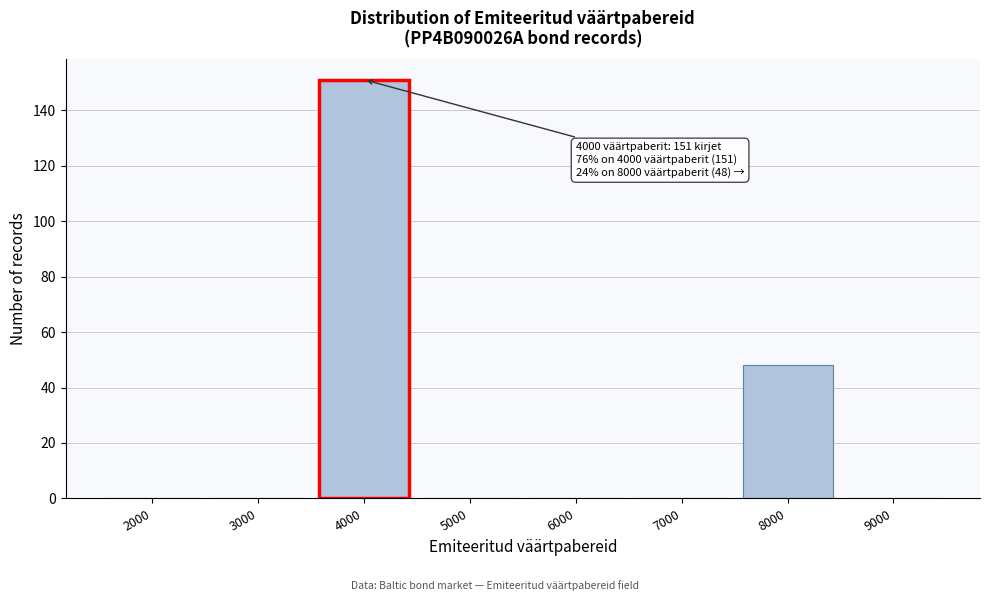

Reading left to right, list all the values displayed in this chart.

2000=0	3000=0	4000=151	5000=0	6000=0	7000=0	8000=48	9000=0